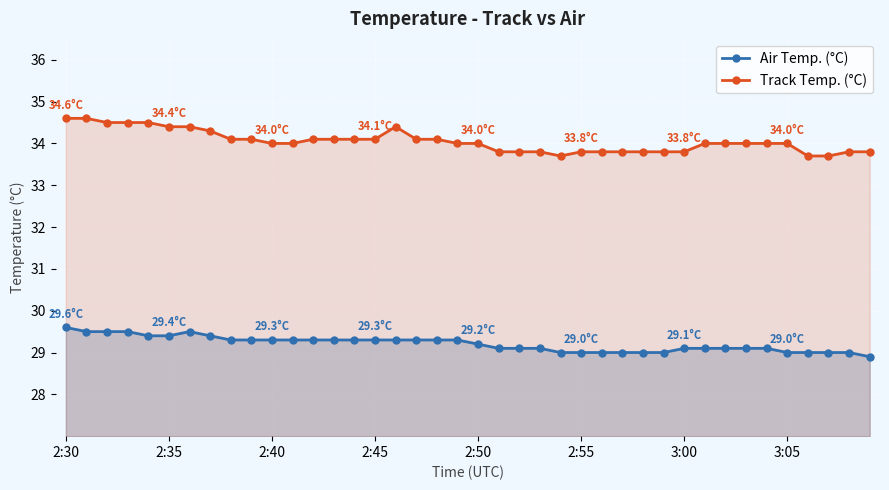

At which category does Track Temp. (°C) reach its first local peak?

16